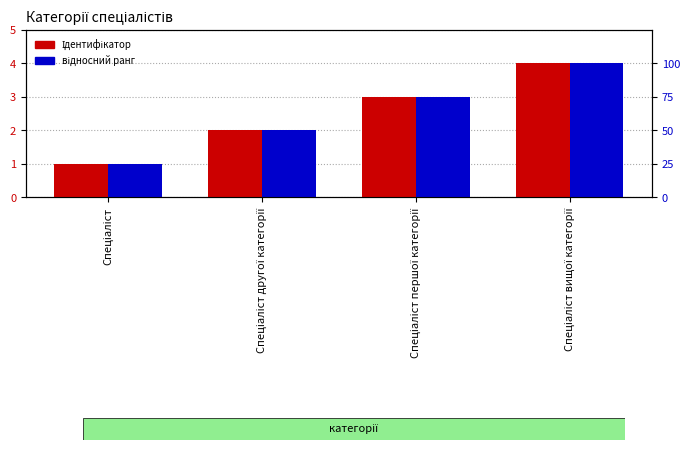

What is the minimum value for Ідентифікатор?

1